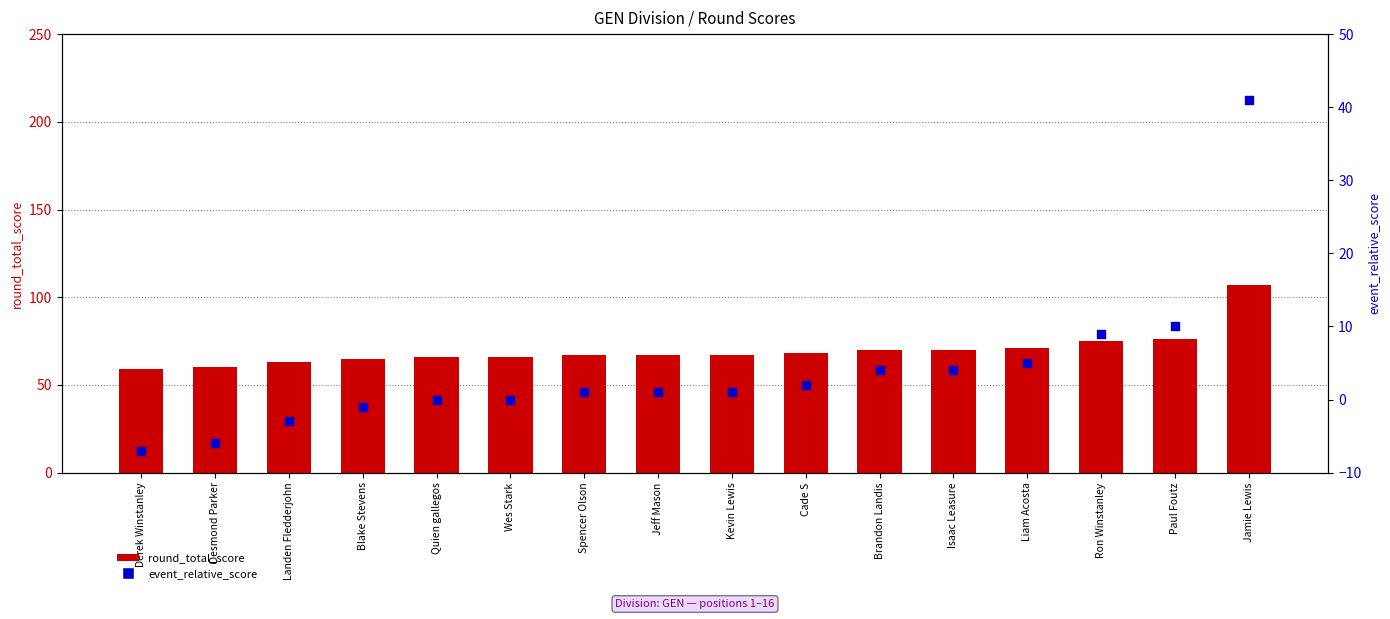

At how many categories does at least one series exceed 67?

7